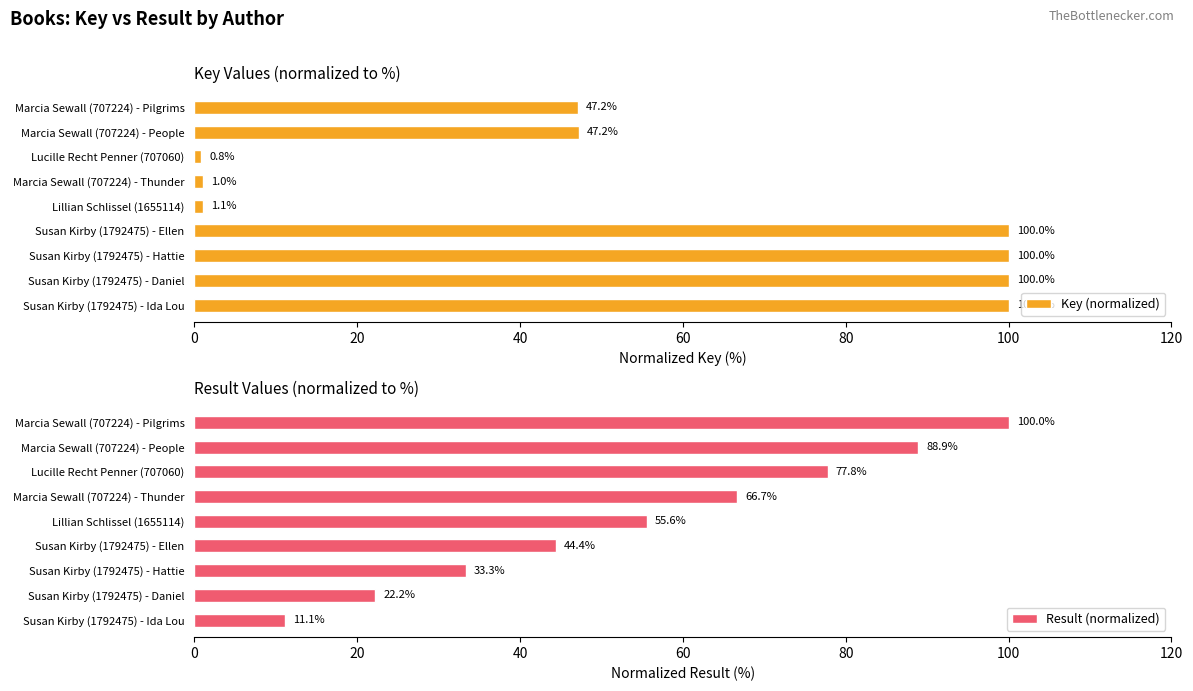

Rank the categories by Result (normalized) value from lowest to highest.

Susan Kirby (1792475) - Ida Lou, Susan Kirby (1792475) - Daniel, Susan Kirby (1792475) - Hattie, Susan Kirby (1792475) - Ellen, Lillian Schlissel (1655114), Marcia Sewall (707224) - Thunder, Lucille Recht Penner (707060), Marcia Sewall (707224) - People, Marcia Sewall (707224) - Pilgrims